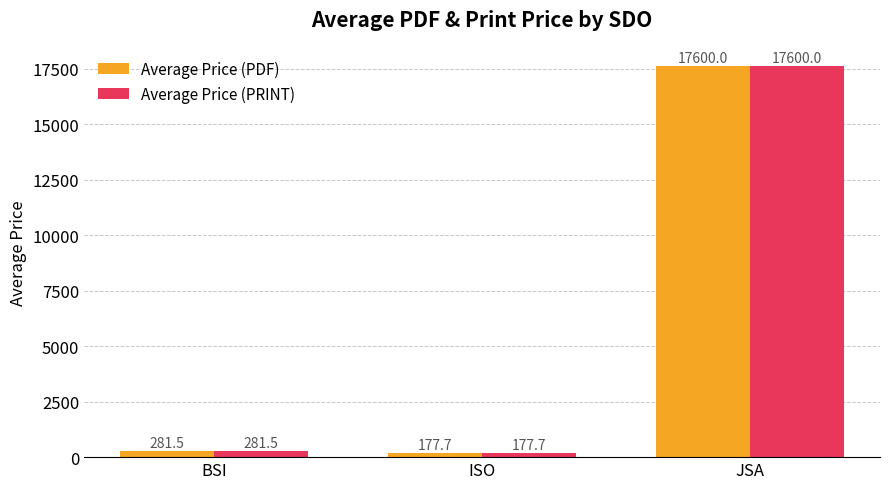

Is it true that Average Price (PDF) equals 6072.3 at JSA?

False